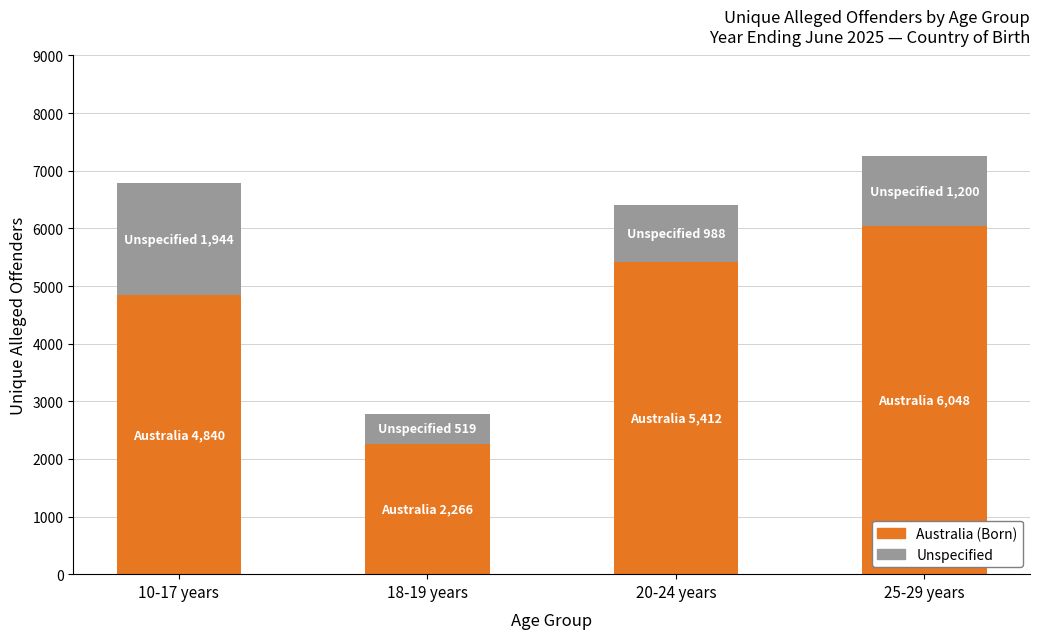

Reading right to left, what are the values for Australia (Born)?

6048	5412	2266	4840